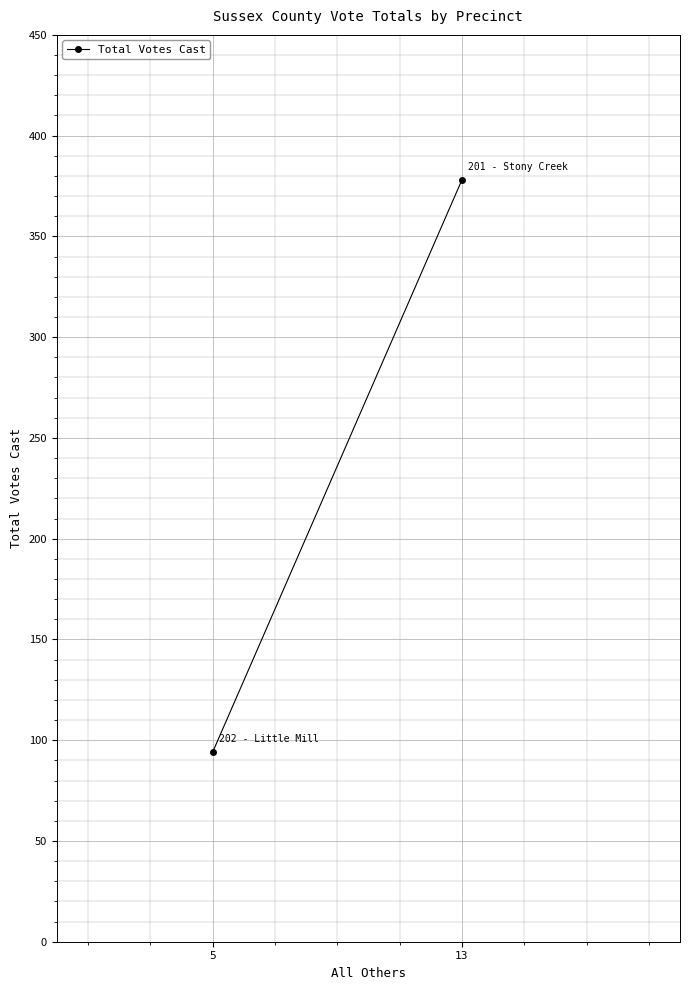

True or false: the data shows 94 at 5.

True